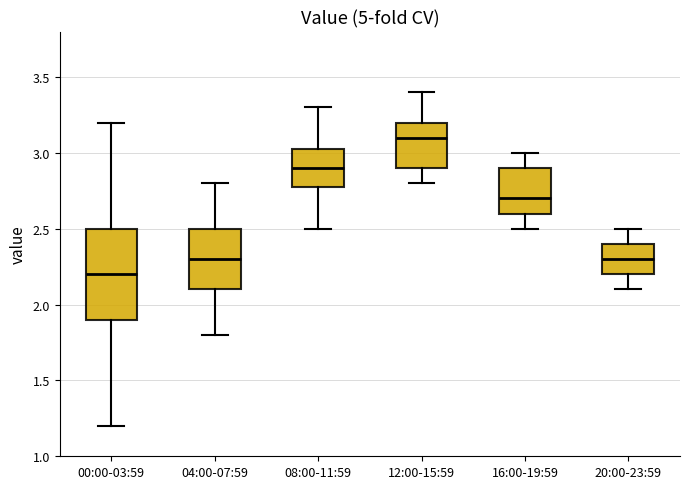

Where does the lower whisker of the box for 04:00-07:59 end on the y-axis? The values are not printed on the chart, so give them approximately, as read against the axis.

1.80